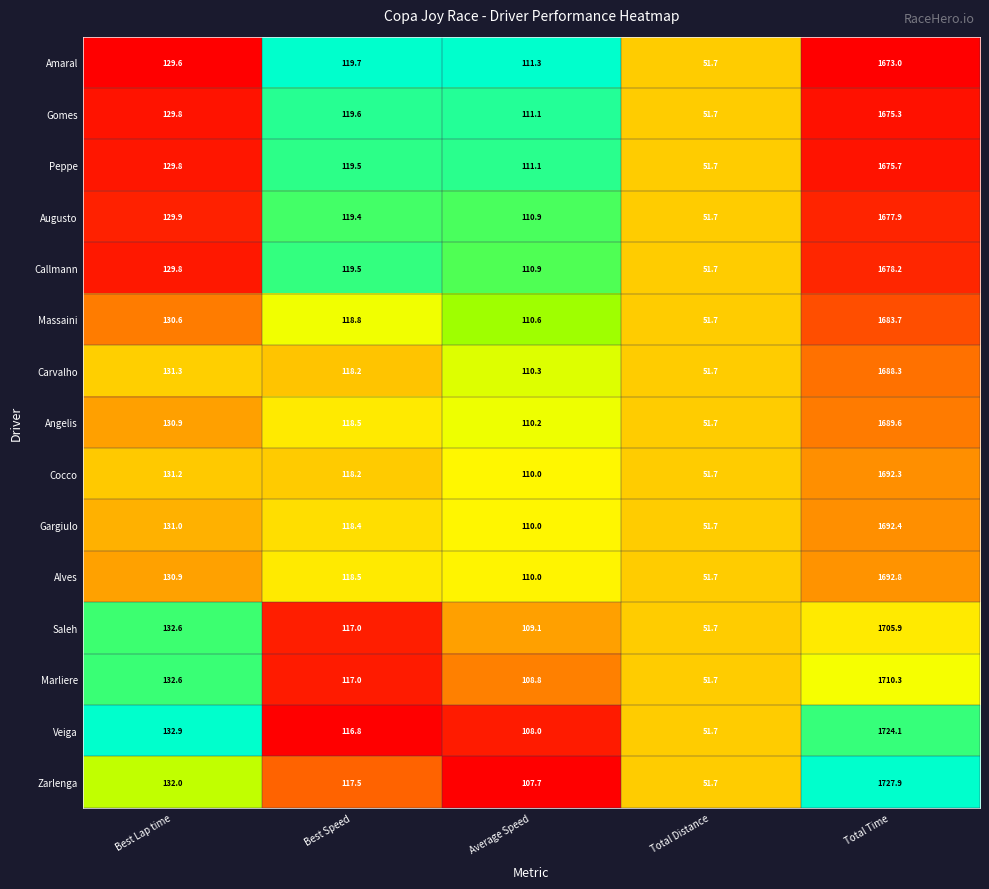

What is the approximate value of Gargiulo at Best Speed?

118.4